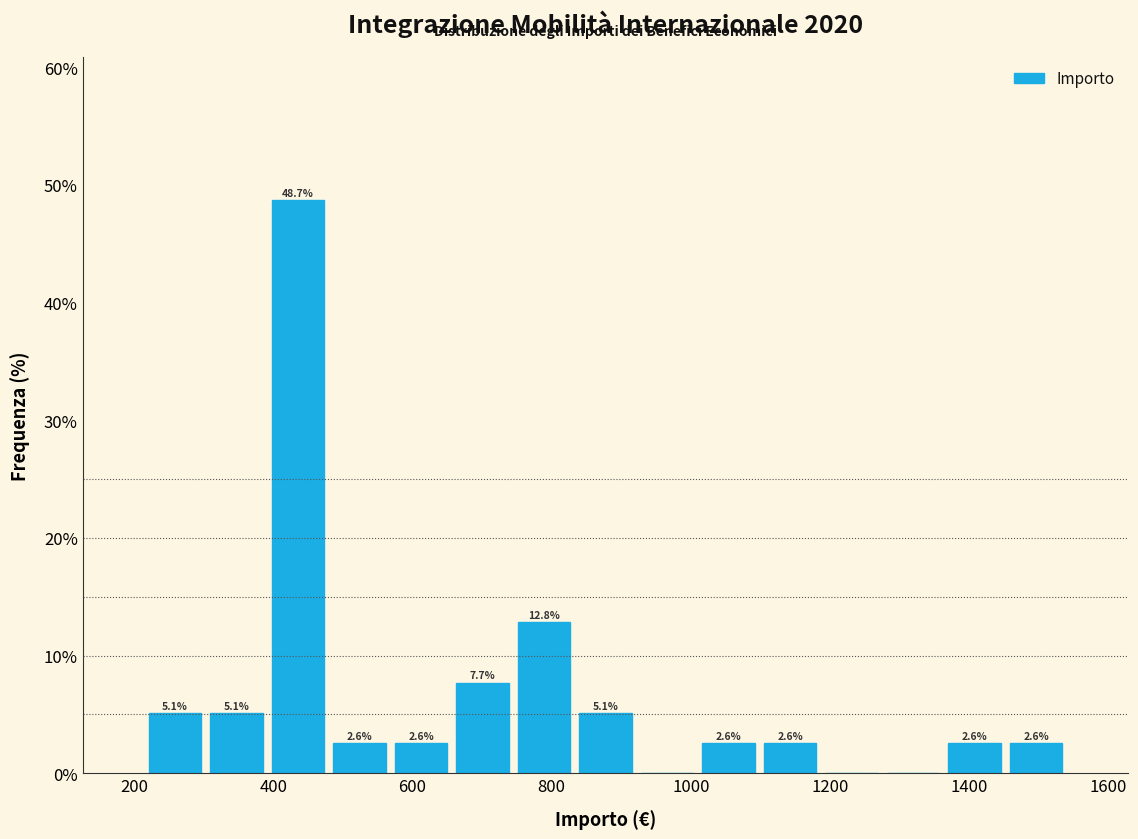

Over which range of the x-axis is the bar tallest?

400 to 480